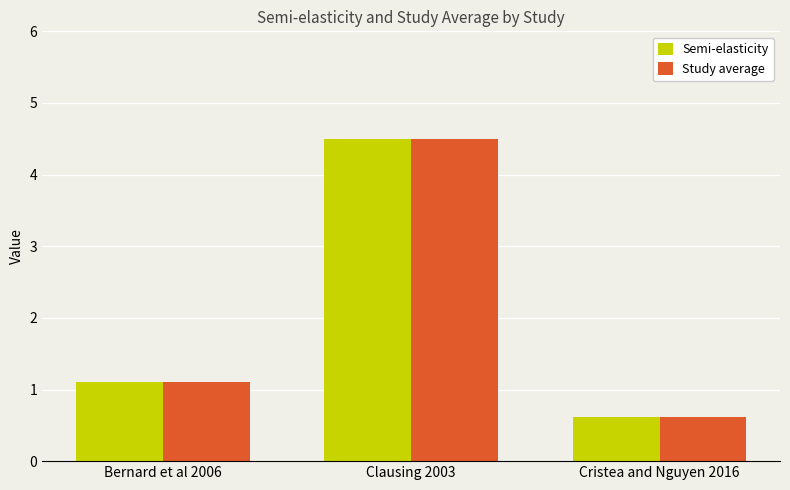

Rank the categories by Semi-elasticity value from highest to lowest.

Clausing 2003, Bernard et al 2006, Cristea and Nguyen 2016